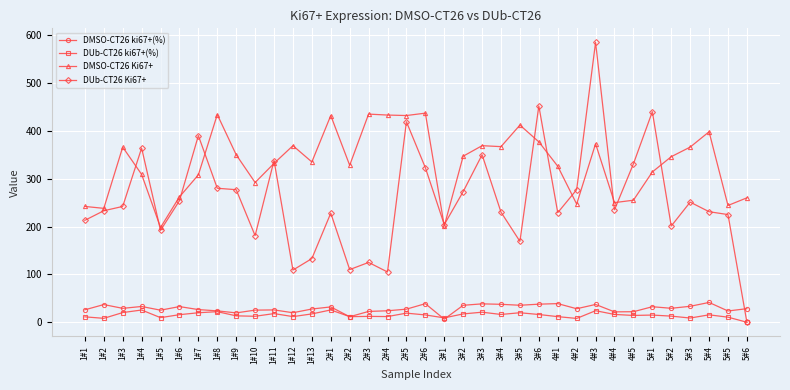

True or false: DMSO-CT26 Ki67+ and DMSO-CT26 ki67+(%) cross at least once.

False